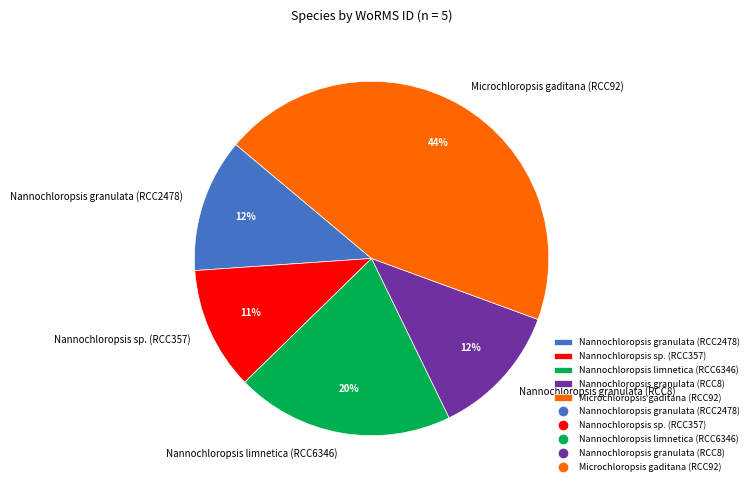

How many segments does this pie chart have?

5